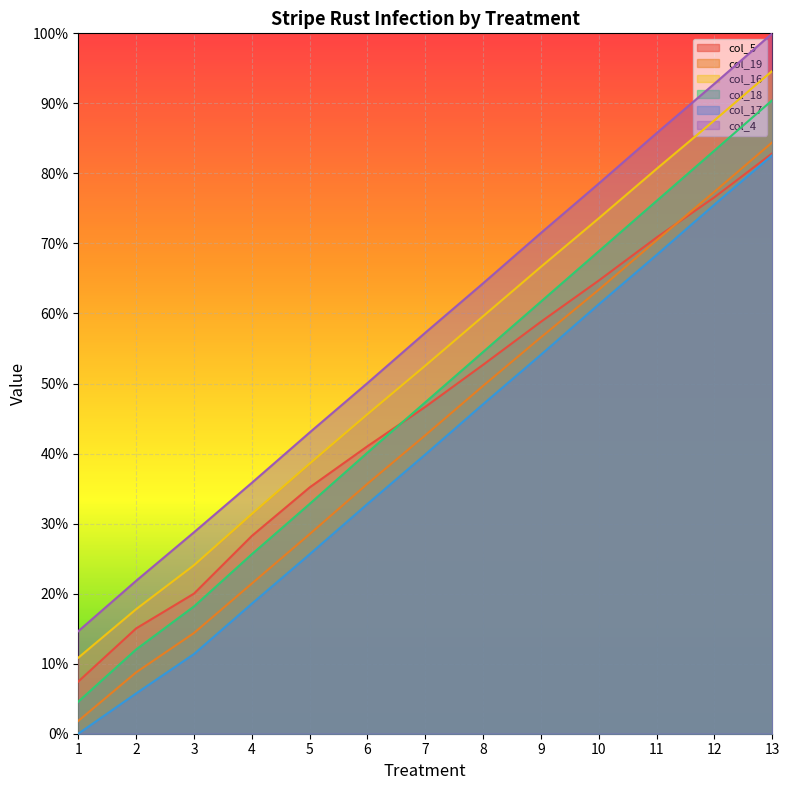

What is the difference between the maximum and minimum values in the col_4 series?

85.4